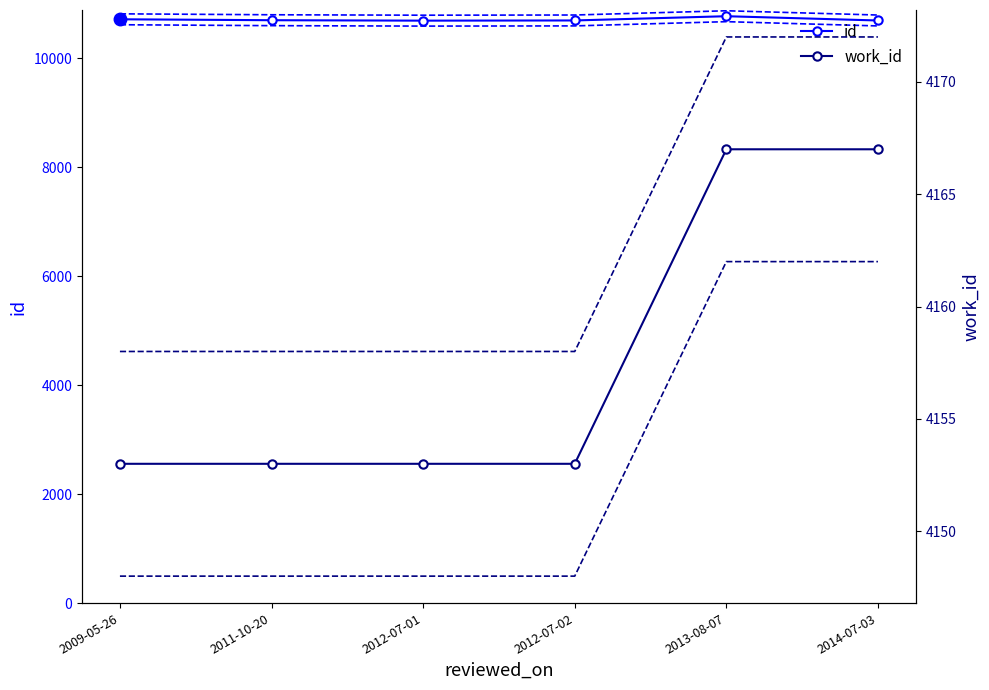

What are all the series names shown in the legend?

id, work_id